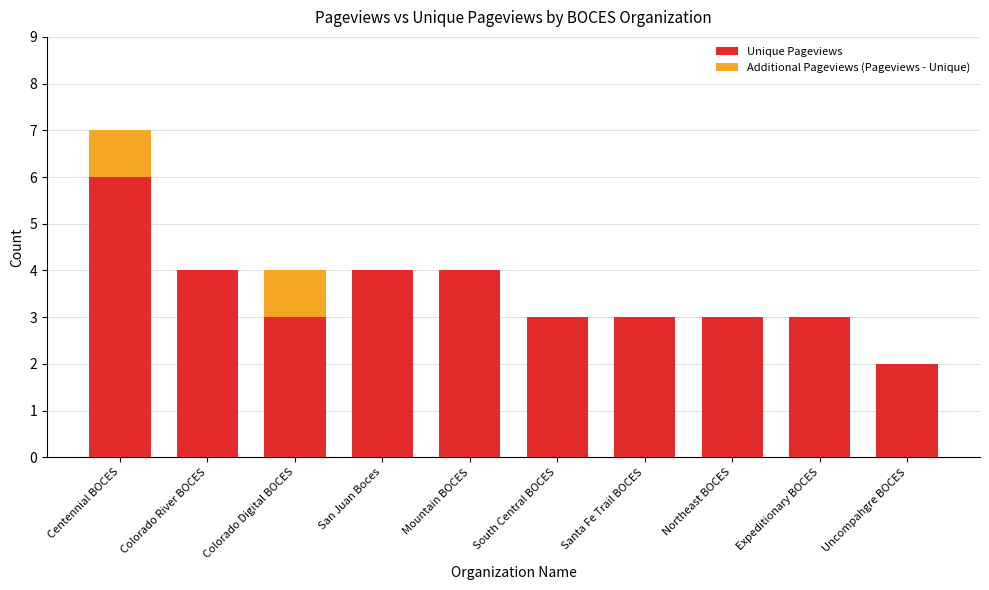

Read the Unique Pageviews value at South Central BOCES.

3